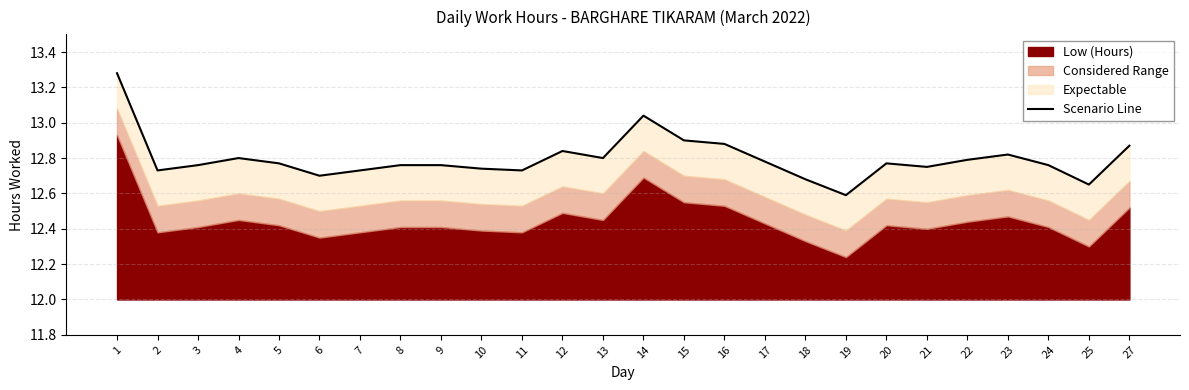

Read the value at 19.

12.6